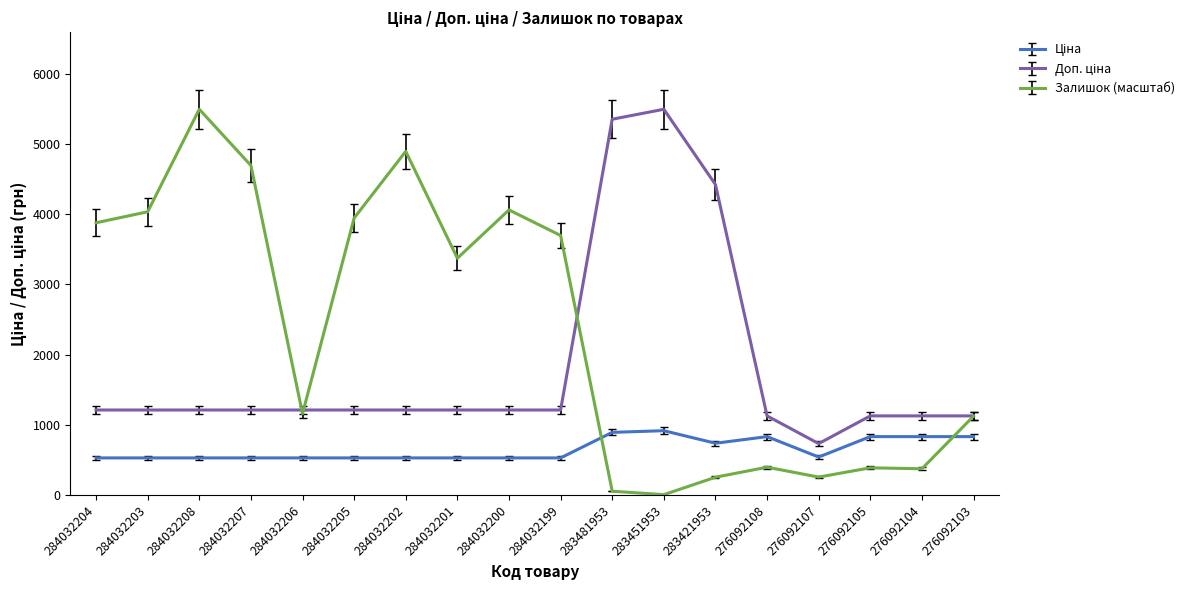

Count the number of data series in this chart.

3